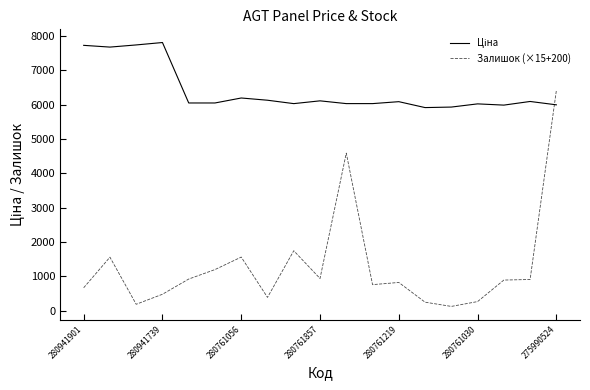

What is the maximum value for Залишок (×15+200)?

6413.0